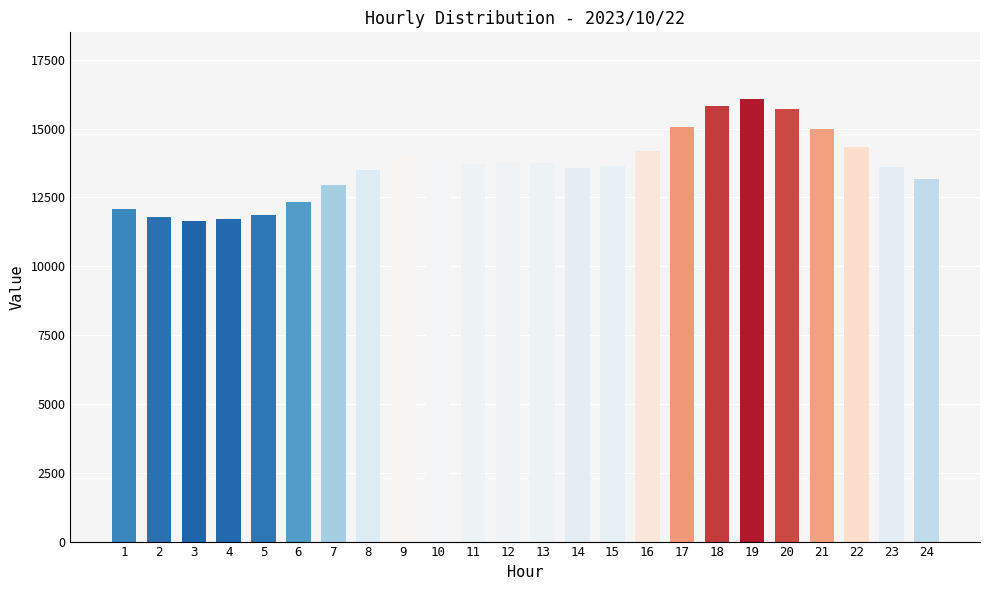

The value at 11 is 13718. True or false?

True